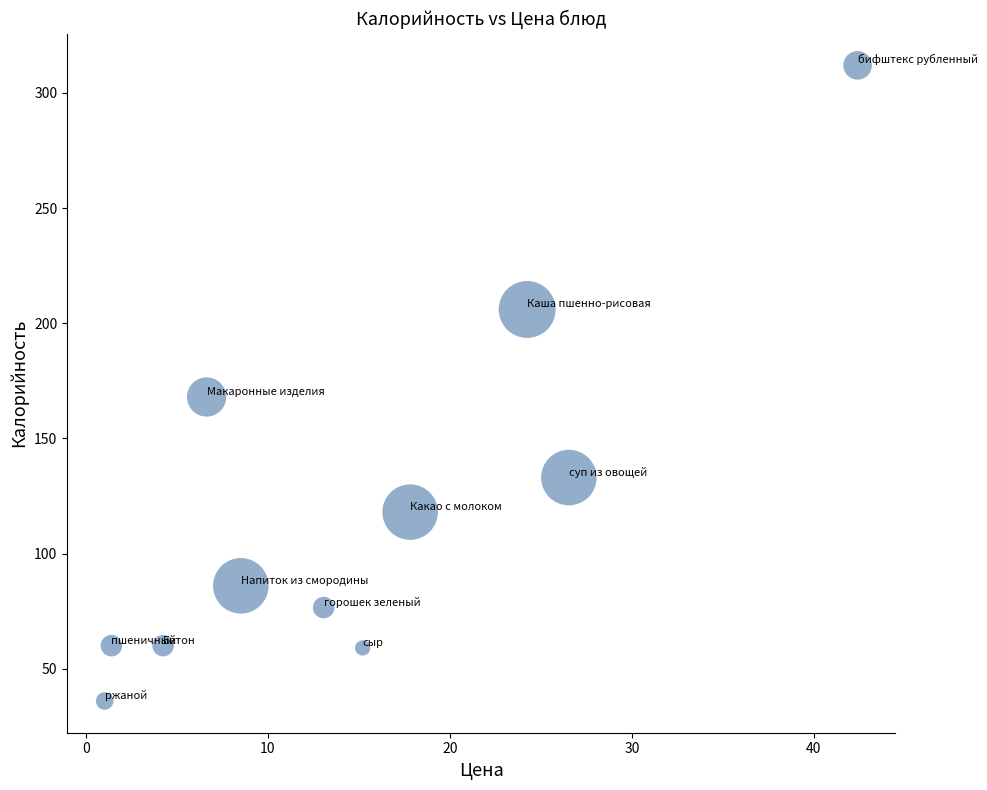

What Y value in the scatter plot is closest to 174?

168.0